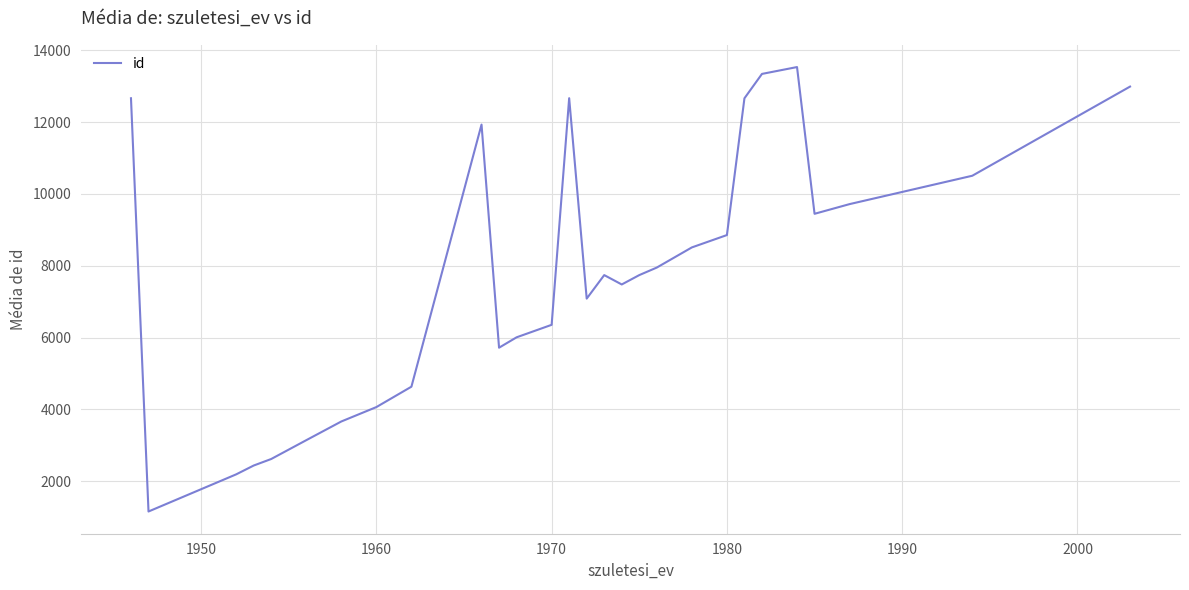

What is the difference between the maximum and minimum values?

12378